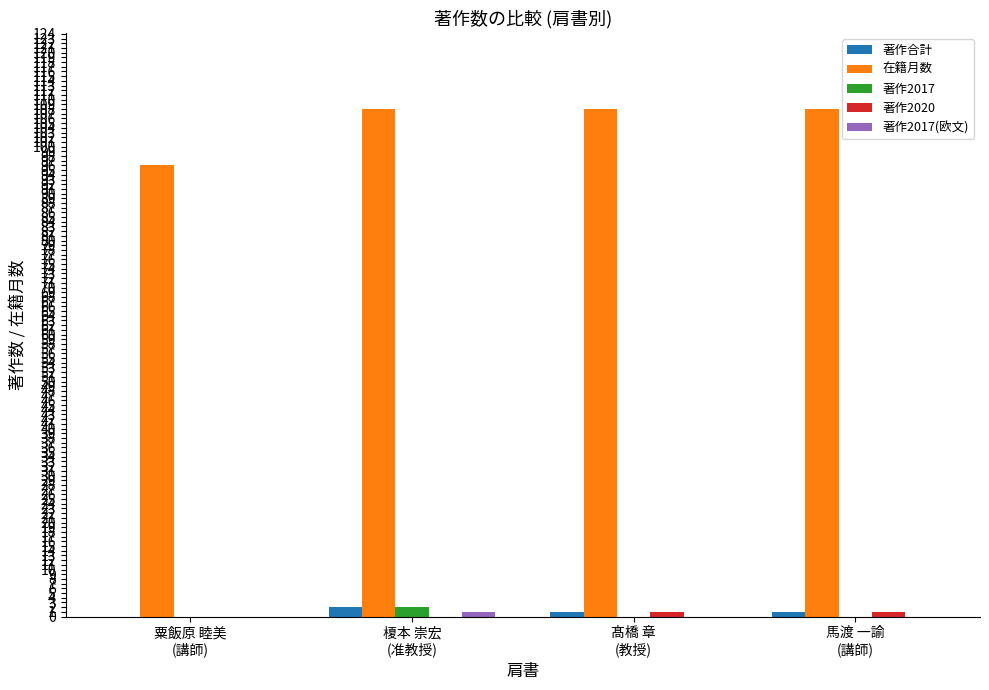

Does the chart contain stacked bars?

No